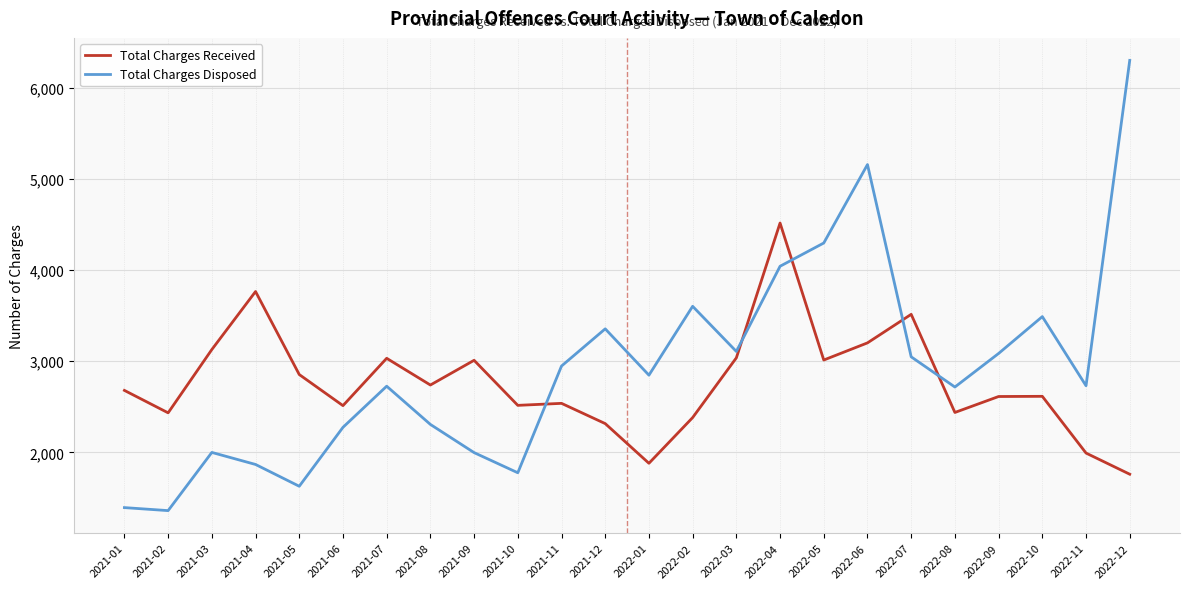

Read the Total Charges Disposed value at 2021-07, to the nearest 50.

2750